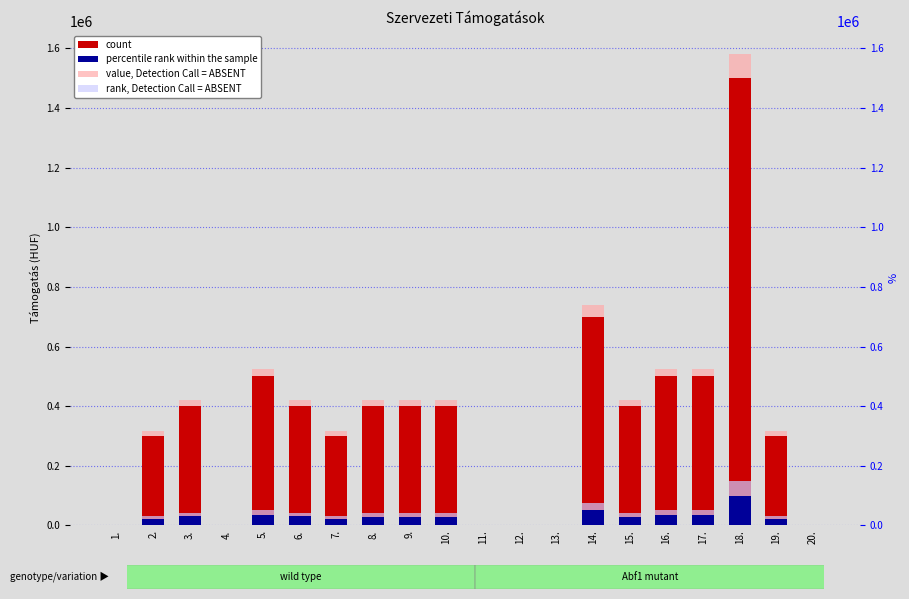

Which series has the largest total across all categories?

count